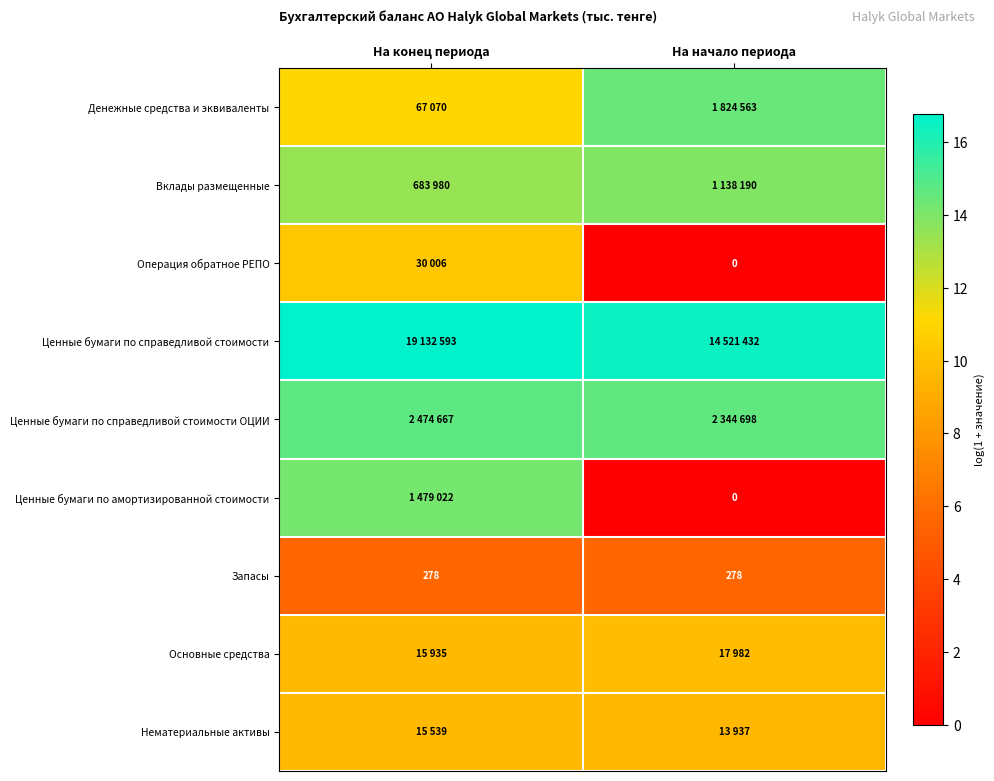

At how many categories does at least one series exceed 15?

2